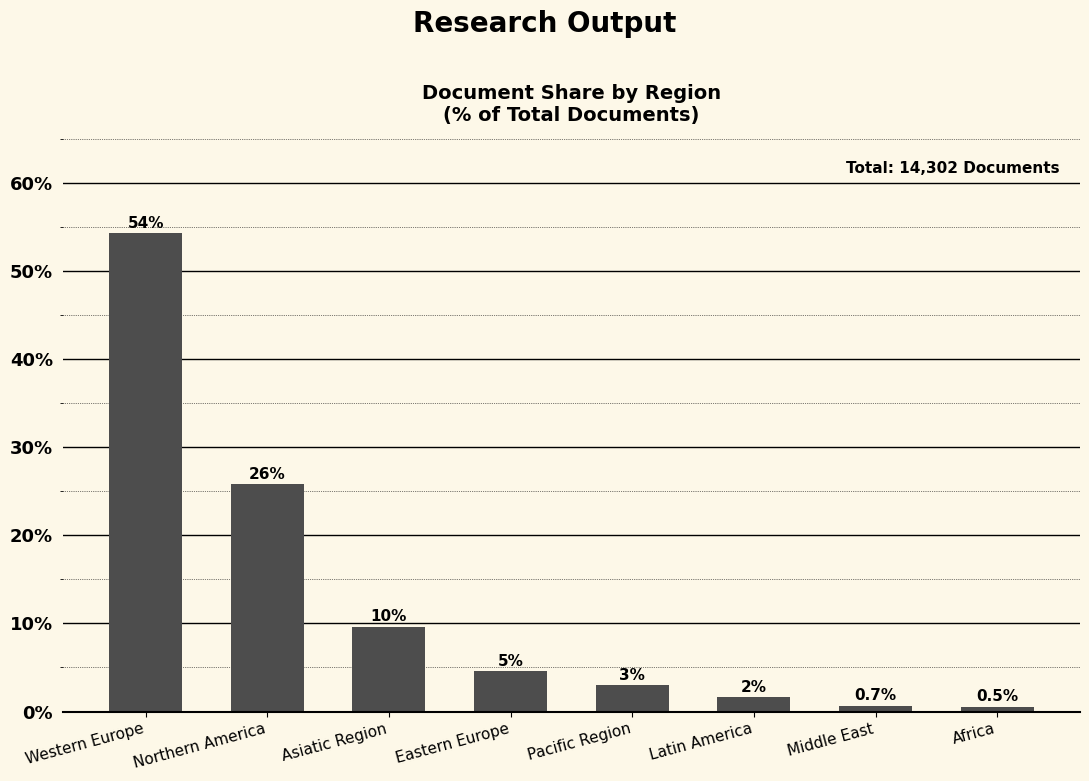

What is the value of the 5th bar from the left?

3.0